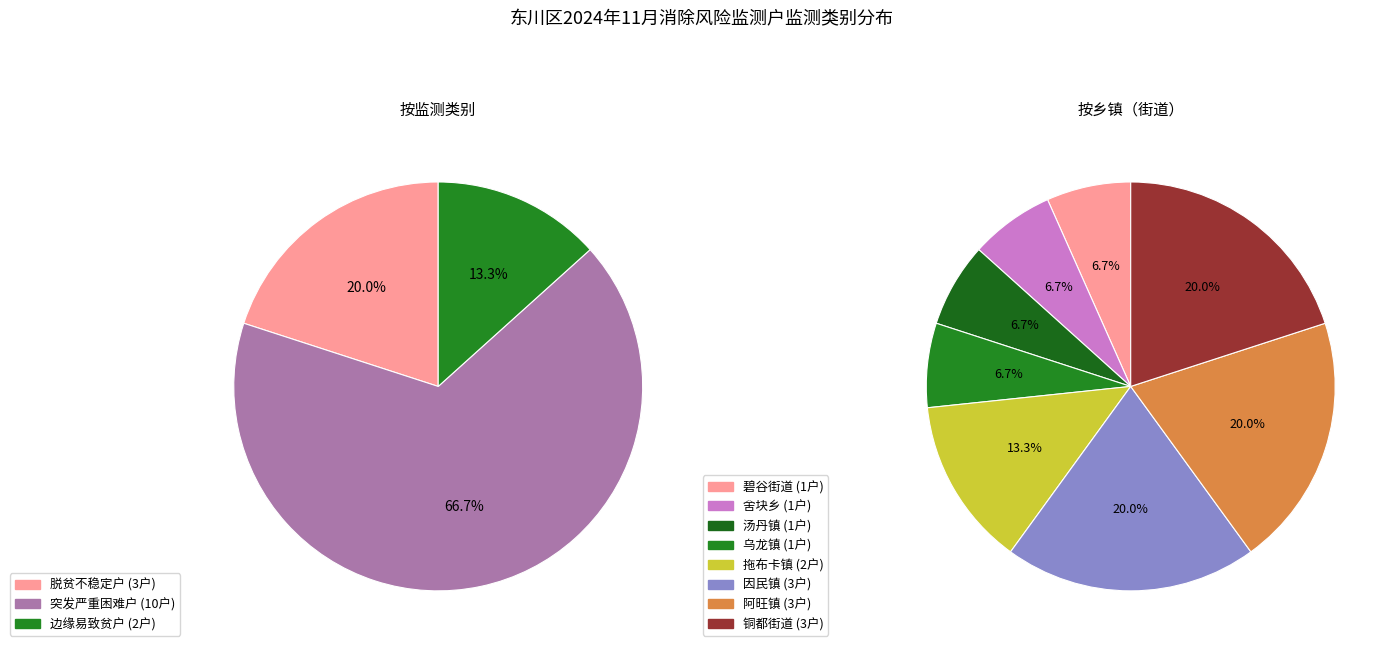

Which category has the smallest portion of the pie?

边缘易致贫户